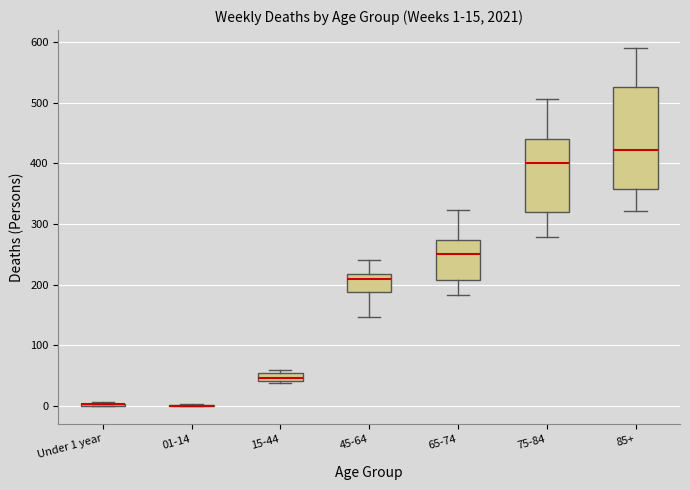

Comparing the boxes themselves (not the whiskers), which one is the tallest?

85+